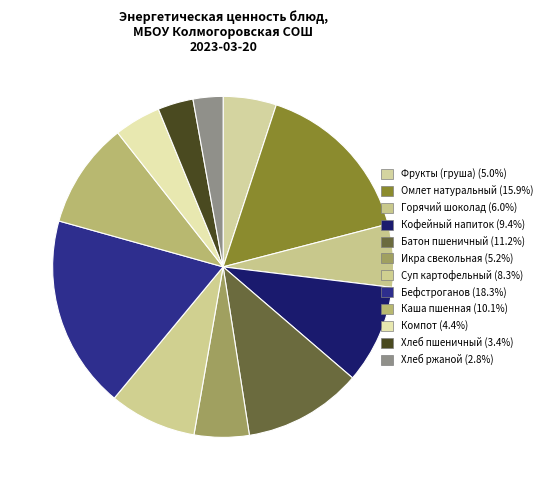

Rank the categories by value from highest to lowest.

Бефстроганов, Омлет натуральный, Батон пшеничный, Каша пшенная, Кофейный напиток, Суп картофельный, Горячий шоколад, Икра свекольная, Фрукты (груша), Компот, Хлеб пшеничный, Хлеб ржаной